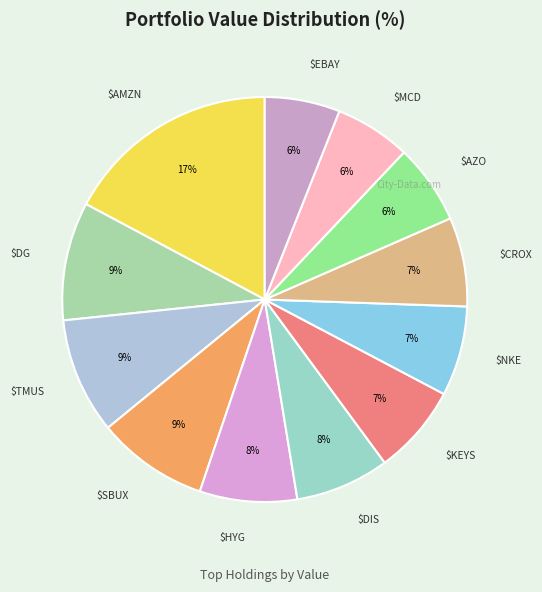

How many slices are in this pie chart?

12